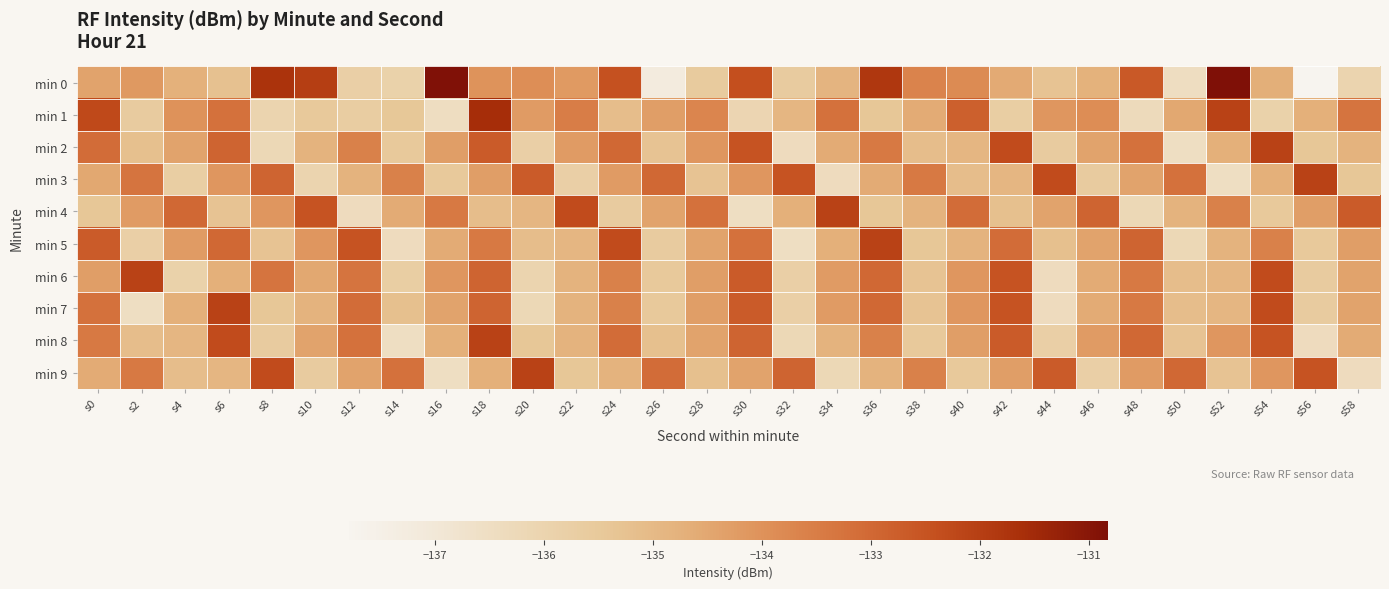

Reading left to right, what are all the values shown in this chart?

min 0: s0=-134.4	s2=-134.2	s4=-134.7	s6=-135.3	s8=-131.7	s10=-132.0	s12=-135.8	s14=-135.9	s16=-130.9	s18=-134.0	s20=-133.9	s22=-134.2	s24=-132.4	s26=-137.2	s28=-135.6	s30=-132.4	s32=-135.6	s34=-134.8	s36=-131.8	s38=-133.7	s40=-133.8	s42=-134.6	s44=-135.3	s46=-134.8	s48=-132.6	s50=-136.5	s52=-130.8	s54=-134.7	s56=-137.8	s58=-136.0
min 1: s0=-132.2	s2=-135.6	s4=-134.0	s6=-133.2	s8=-136.0	s10=-135.5	s12=-135.7	s14=-135.4	s16=-136.5	s18=-131.6	s20=-134.2	s22=-133.5	s24=-135.1	s26=-134.3	s28=-133.7	s30=-136.1	s32=-134.9	s34=-133.2	s36=-135.4	s38=-134.6	s40=-132.8	s42=-135.7	s44=-134.1	s46=-133.9	s48=-136.3	s50=-134.5	s52=-132.1	s54=-135.9	s56=-134.7	s58=-133.3
min 2: s0=-133.1	s2=-135.2	s4=-134.4	s6=-132.9	s8=-136.2	s10=-134.8	s12=-133.6	s14=-135.5	s16=-134.3	s18=-132.7	s20=-135.8	s22=-134.2	s24=-133.0	s26=-135.3	s28=-134.1	s30=-132.5	s32=-136.4	s34=-134.6	s36=-133.4	s38=-135.1	s40=-134.9	s42=-132.3	s44=-135.6	s46=-134.4	s48=-133.2	s50=-136.5	s52=-134.7	s54=-132.1	s56=-135.4	s58=-134.8
min 3: s0=-134.5	s2=-133.3	s4=-135.7	s6=-134.1	s8=-132.9	s10=-136.0	s12=-134.8	s14=-133.6	s16=-135.5	s18=-134.3	s20=-132.7	s22=-135.8	s24=-134.2	s26=-133.0	s28=-135.3	s30=-134.1	s32=-132.5	s34=-136.4	s36=-134.6	s38=-133.4	s40=-135.1	s42=-134.9	s44=-132.3	s46=-135.6	s48=-134.4	s50=-133.2	s52=-136.5	s54=-134.7	s56=-132.1	s58=-135.4
min 4: s0=-135.4	s2=-134.2	s4=-133.0	s6=-135.3	s8=-134.1	s10=-132.5	s12=-136.4	s14=-134.6	s16=-133.4	s18=-135.1	s20=-134.9	s22=-132.3	s24=-135.6	s26=-134.4	s28=-133.2	s30=-136.5	s32=-134.7	s34=-132.1	s36=-135.4	s38=-134.8	s40=-133.1	s42=-135.2	s44=-134.4	s46=-132.9	s48=-136.2	s50=-134.8	s52=-133.6	s54=-135.5	s56=-134.3	s58=-132.7
min 5: s0=-132.7	s2=-135.8	s4=-134.2	s6=-133.0	s8=-135.3	s10=-134.1	s12=-132.5	s14=-136.4	s16=-134.6	s18=-133.4	s20=-135.1	s22=-134.9	s24=-132.3	s26=-135.6	s28=-134.4	s30=-133.2	s32=-136.5	s34=-134.7	s36=-132.1	s38=-135.4	s40=-134.8	s42=-133.1	s44=-135.2	s46=-134.4	s48=-132.9	s50=-136.2	s52=-134.8	s54=-133.6	s56=-135.5	s58=-134.3
min 6: s0=-134.3	s2=-132.1	s4=-135.9	s6=-134.7	s8=-133.3	s10=-134.5	s12=-133.3	s14=-135.7	s16=-134.1	s18=-132.9	s20=-136.0	s22=-134.8	s24=-133.6	s26=-135.5	s28=-134.3	s30=-132.7	s32=-135.8	s34=-134.2	s36=-133.0	s38=-135.3	s40=-134.1	s42=-132.5	s44=-136.4	s46=-134.6	s48=-133.4	s50=-135.1	s52=-134.9	s54=-132.3	s56=-135.6	s58=-134.4
min 7: s0=-133.2	s2=-136.5	s4=-134.7	s6=-132.1	s8=-135.4	s10=-134.8	s12=-133.1	s14=-135.2	s16=-134.4	s18=-132.9	s20=-136.2	s22=-134.8	s24=-133.6	s26=-135.5	s28=-134.3	s30=-132.7	s32=-135.8	s34=-134.2	s36=-133.0	s38=-135.3	s40=-134.1	s42=-132.5	s44=-136.4	s46=-134.6	s48=-133.4	s50=-135.1	s52=-134.9	s54=-132.3	s56=-135.6	s58=-134.4
min 8: s0=-133.4	s2=-135.1	s4=-134.9	s6=-132.3	s8=-135.6	s10=-134.4	s12=-133.2	s14=-136.5	s16=-134.7	s18=-132.1	s20=-135.4	s22=-134.8	s24=-133.1	s26=-135.2	s28=-134.4	s30=-132.9	s32=-136.2	s34=-134.8	s36=-133.6	s38=-135.5	s40=-134.3	s42=-132.7	s44=-135.8	s46=-134.2	s48=-133.0	s50=-135.3	s52=-134.1	s54=-132.5	s56=-136.4	s58=-134.6
min 9: s0=-134.6	s2=-133.4	s4=-135.1	s6=-134.9	s8=-132.3	s10=-135.6	s12=-134.4	s14=-133.2	s16=-136.5	s18=-134.7	s20=-132.1	s22=-135.4	s24=-134.8	s26=-133.1	s28=-135.2	s30=-134.4	s32=-132.9	s34=-136.2	s36=-134.8	s38=-133.6	s40=-135.5	s42=-134.3	s44=-132.7	s46=-135.8	s48=-134.2	s50=-133.0	s52=-135.3	s54=-134.1	s56=-132.5	s58=-136.4